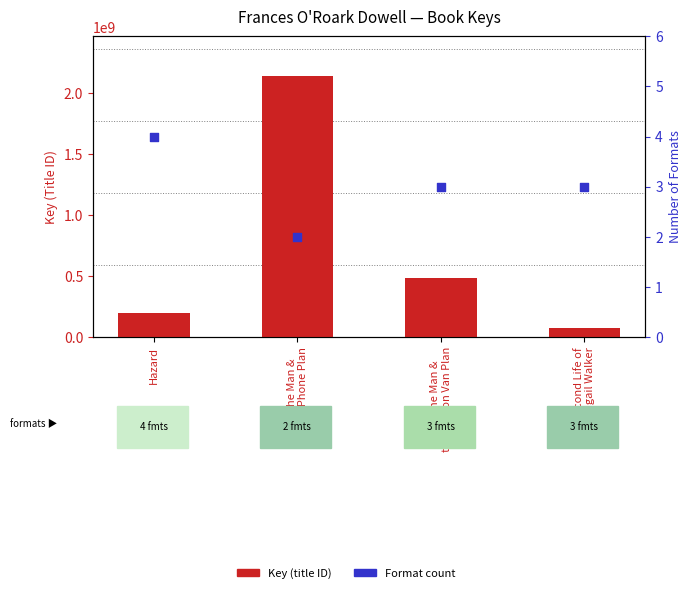

Which series contains the highest Y value?

Key (title ID)